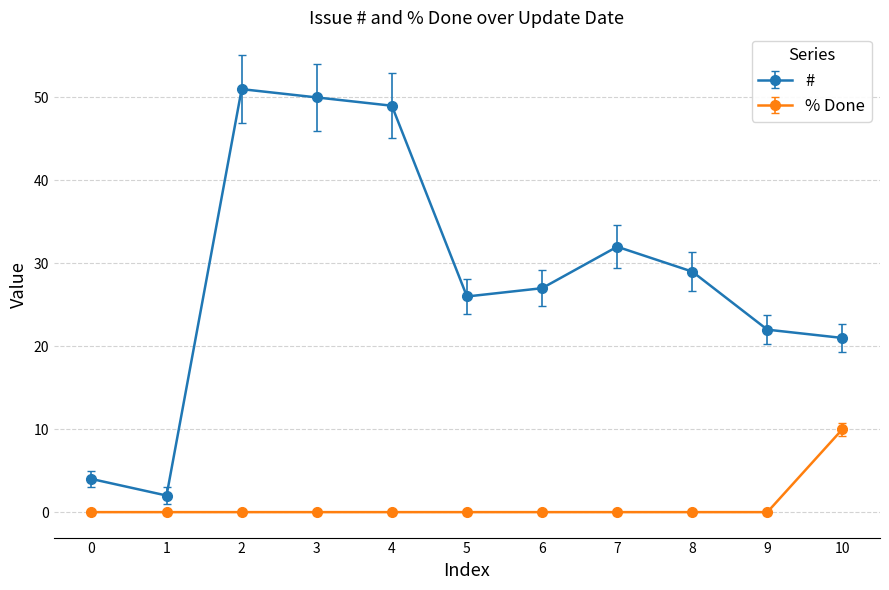

Rank the series by their maximum value, from highest to lowest.

#, % Done